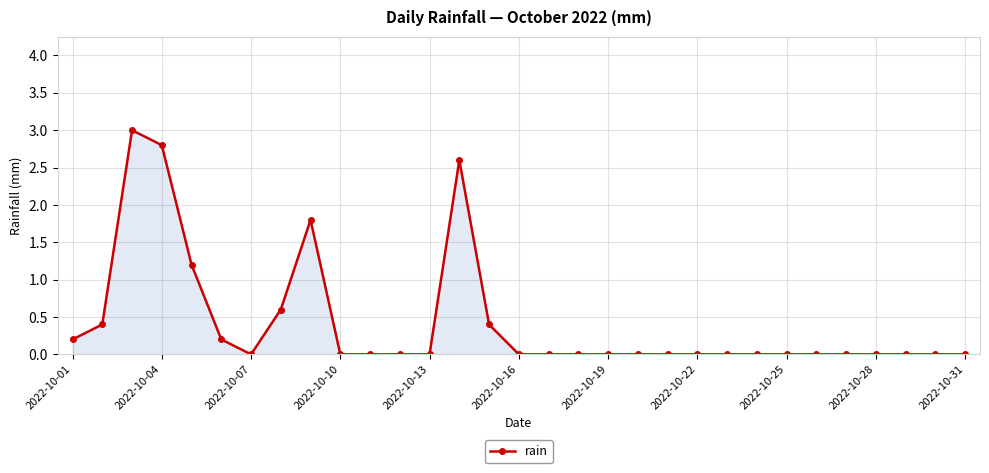

What is the sum of all values?

13.2